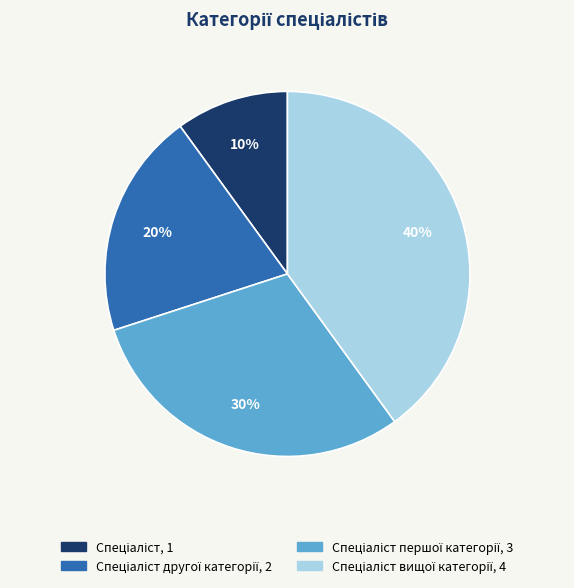

To the nearest percent, what is the average slice percentage?

25%